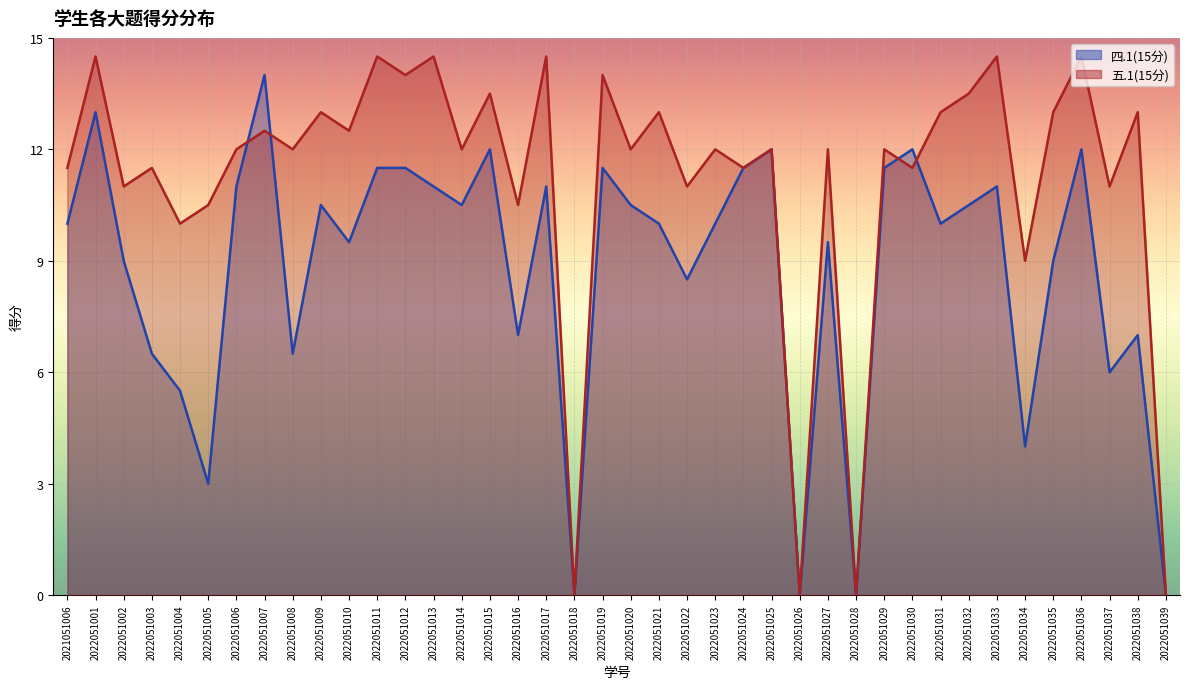

How many series are shown in this chart?

2